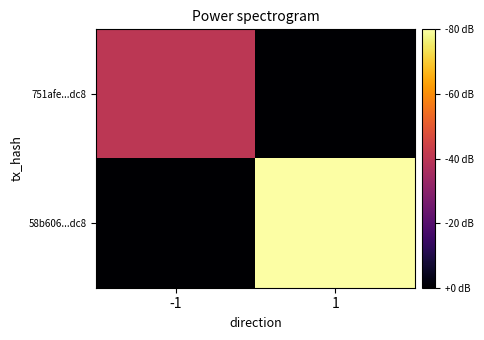

Count the number of categories in the chart.

2